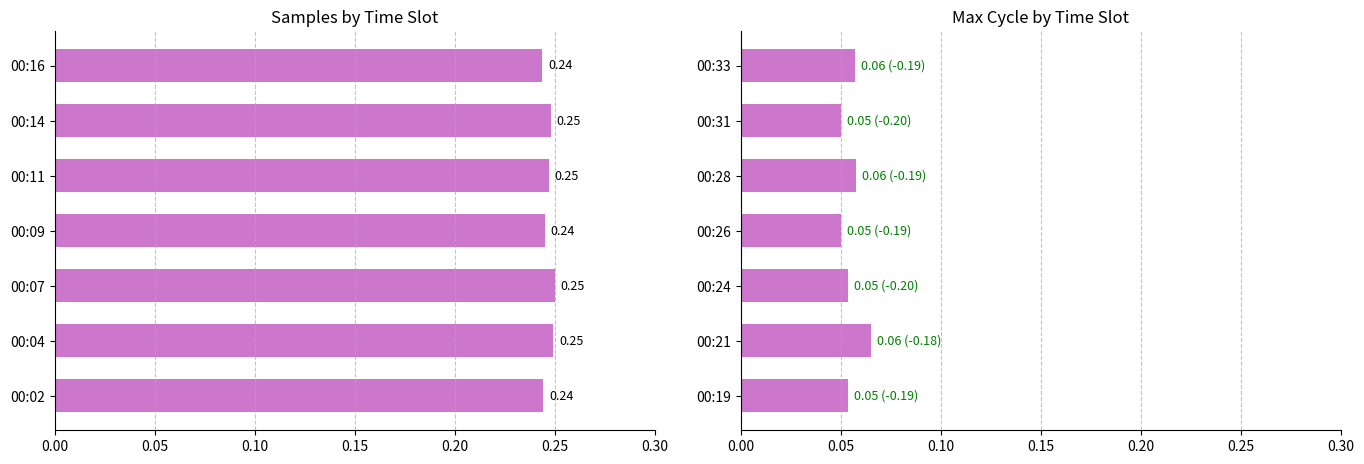

List the series in order of their peak value, highest first.

Samples, Max_cycle